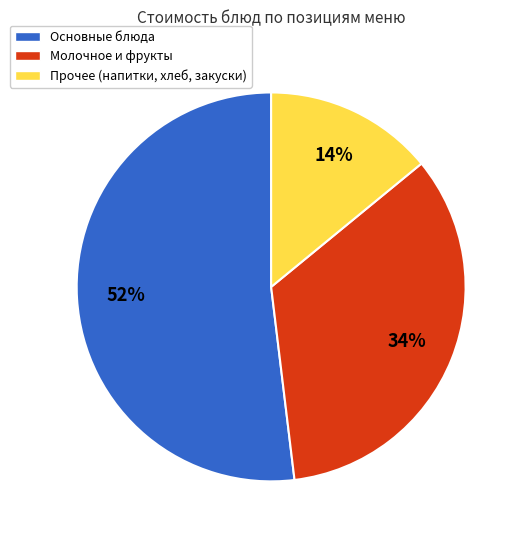

To the nearest percent, what is the average slice percentage?

33%